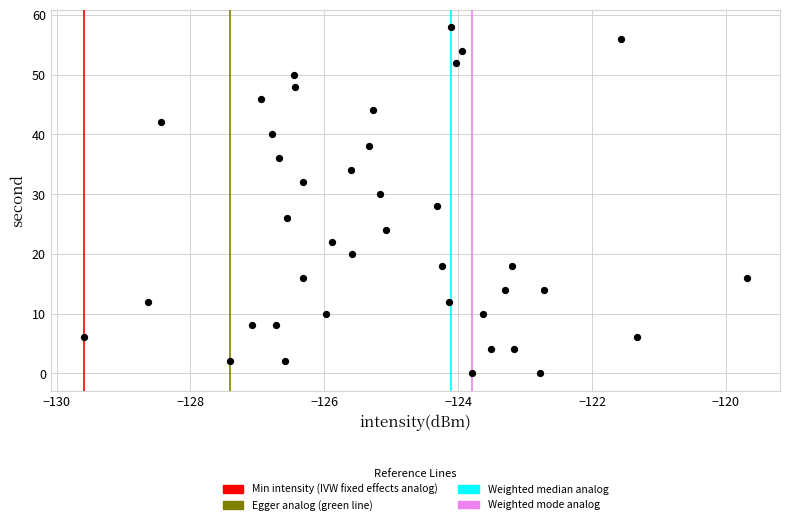

What is the range of Y values (max minus min)?

58